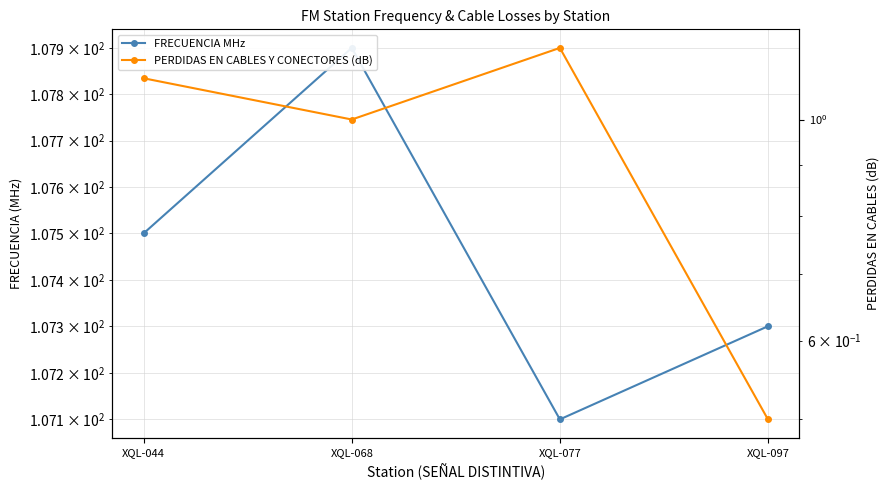

Reading left to right, list all the values displayed in this chart.

FRECUENCIA MHz: 107.5	107.9	107.1	107.3
PERDIDAS EN CABLES Y CONECTORES (dB): 1.1	1.0	1.2	0.5